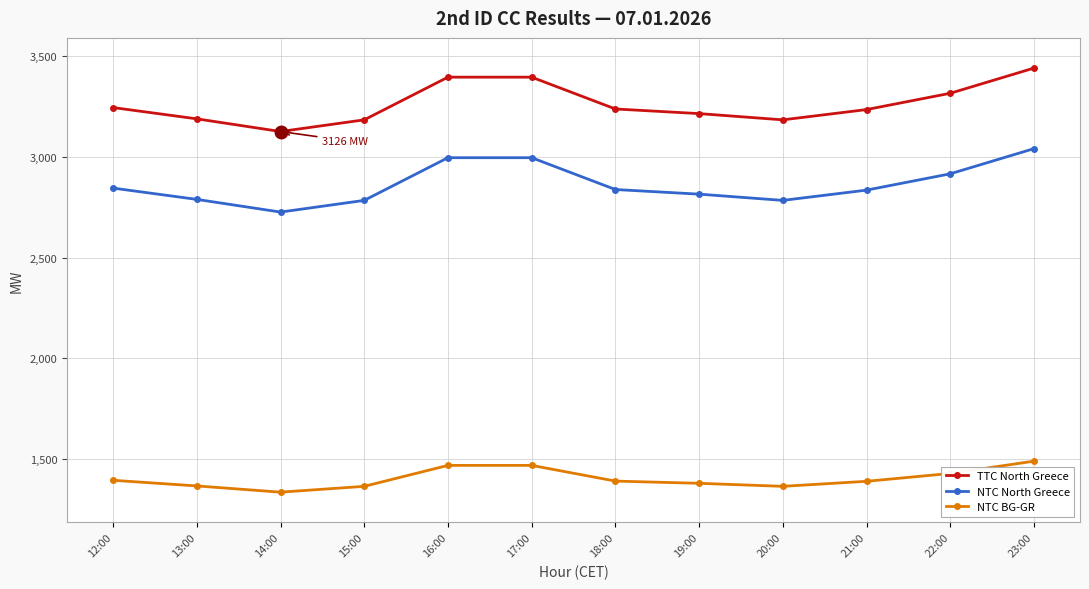

Rank the series by their maximum value, from lowest to highest.

NTC BG-GR, NTC North Greece, TTC North Greece